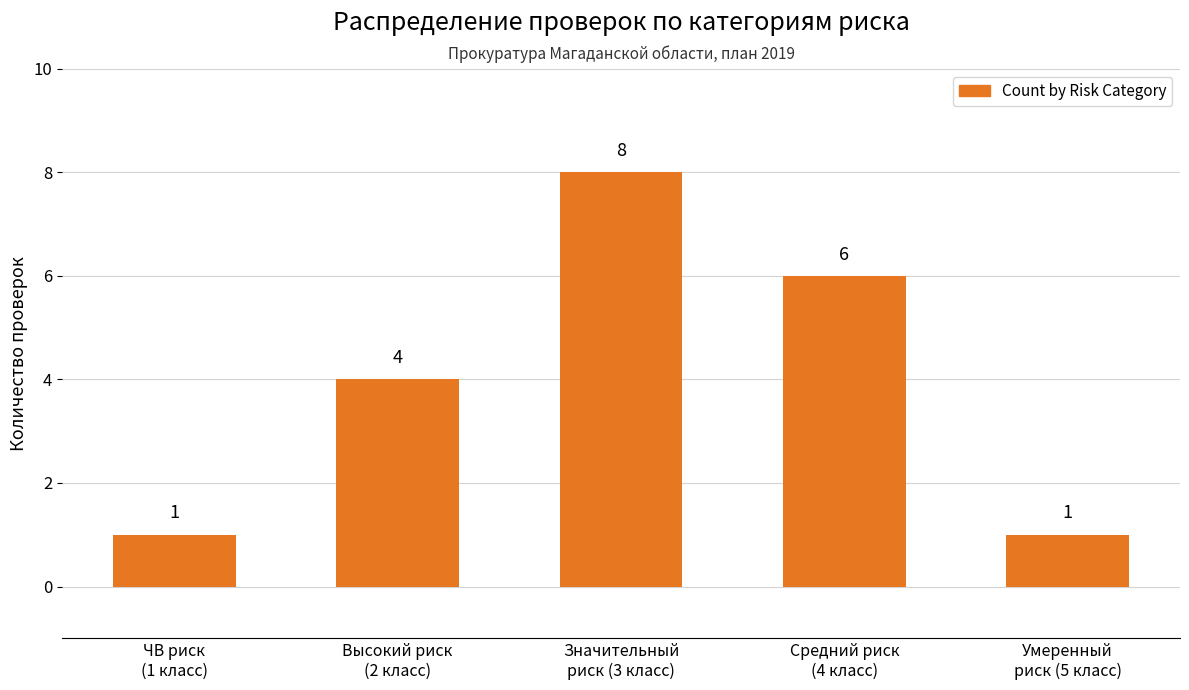

Where is the data nearest to the value 4?

Высокий риск
(2 класс)